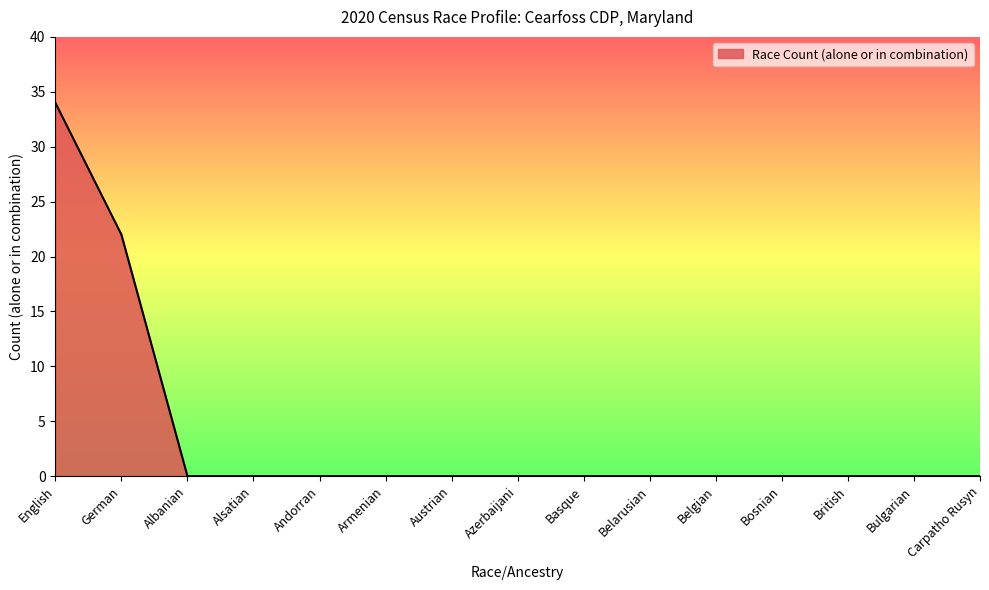

What is the average value?

4